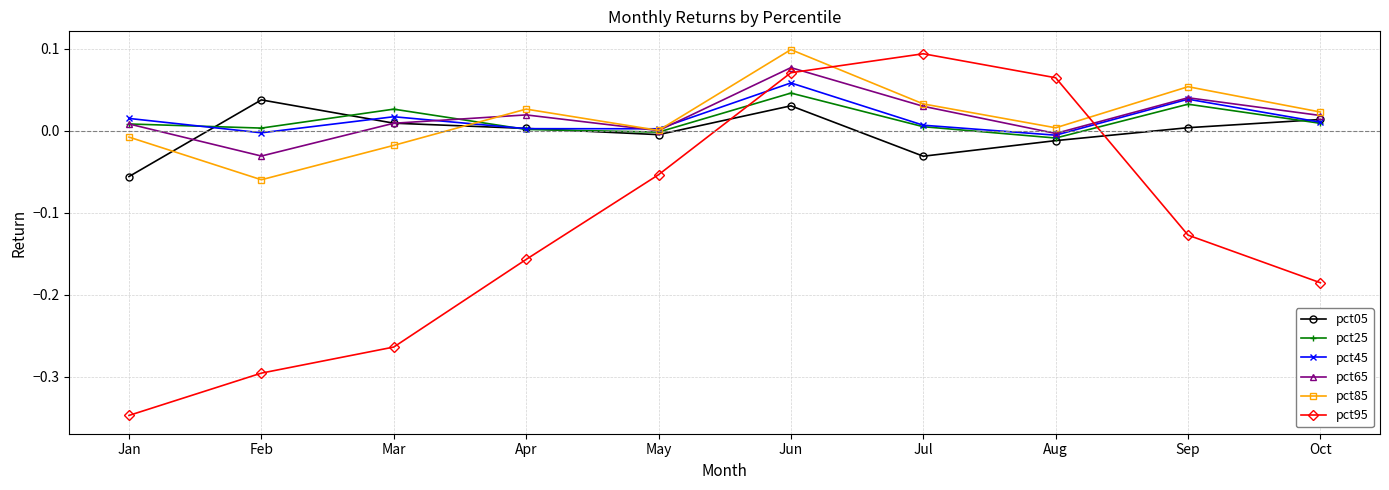

At which category does pct05 reach its first local peak?

Feb